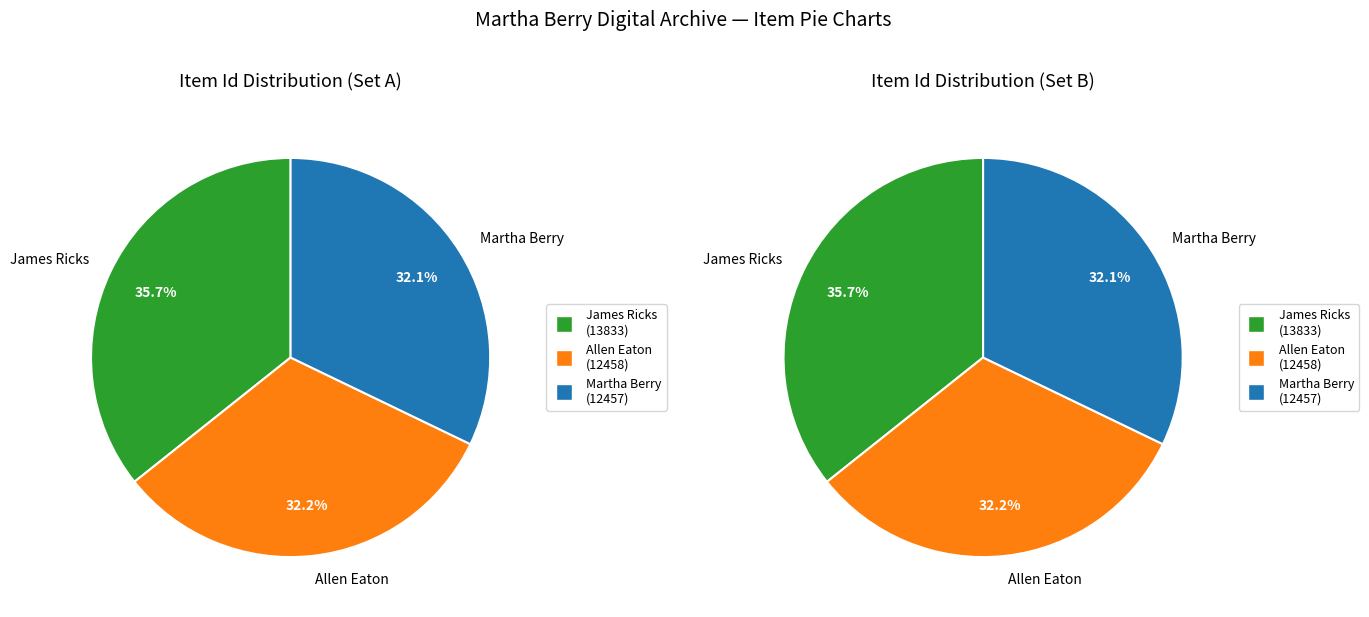

What is the change in value from Letter to Martha Berry from James Ricks to Letter to Allen Eaton from Martha Berry?

-1375